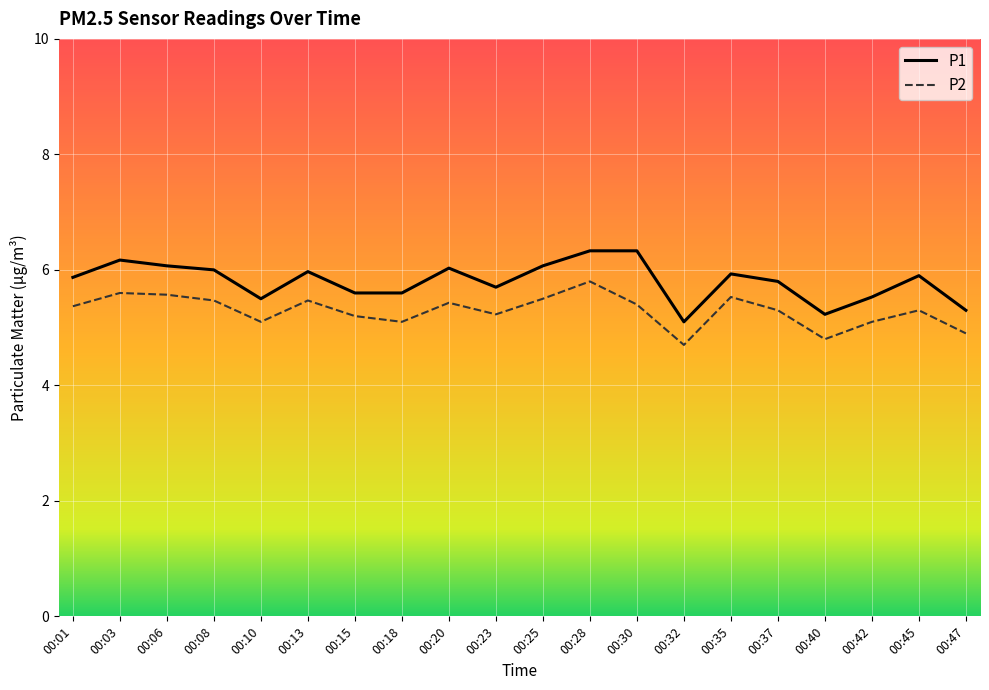

The value of P1 at 00:03 is 6.2. True or false?

True